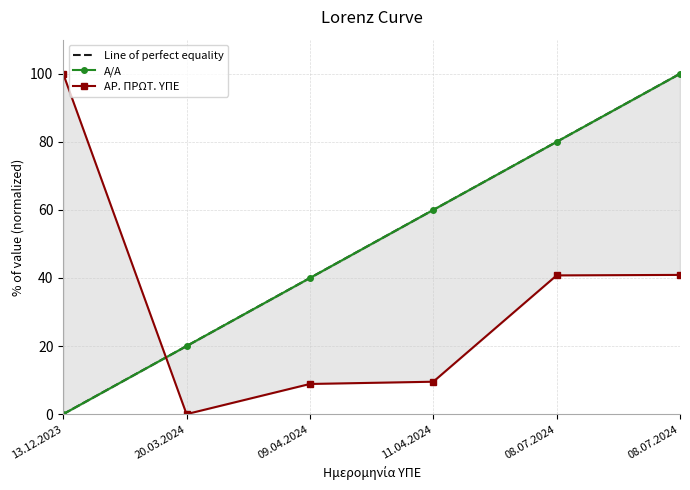

The Α/Α series shows 58.3 at 13.12.2023. True or false?

False